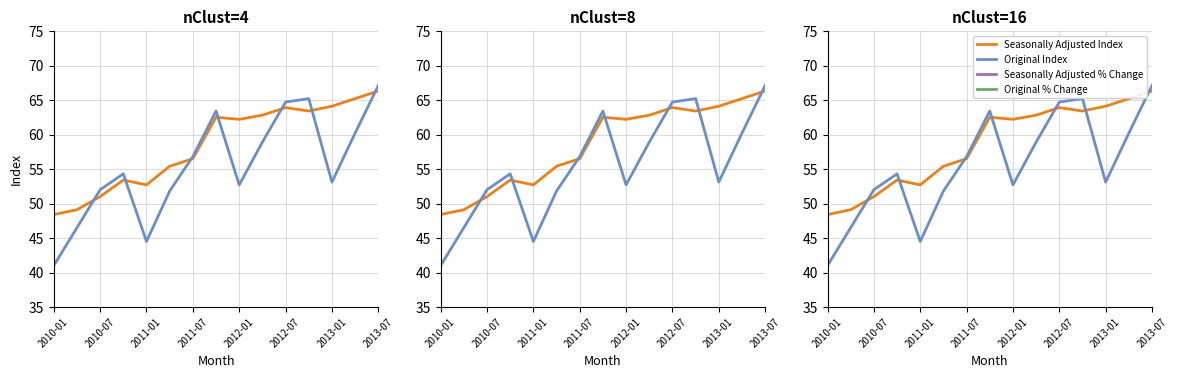

What is the difference between the Original % Change values at 2010-07 and 2012-07?

0.2